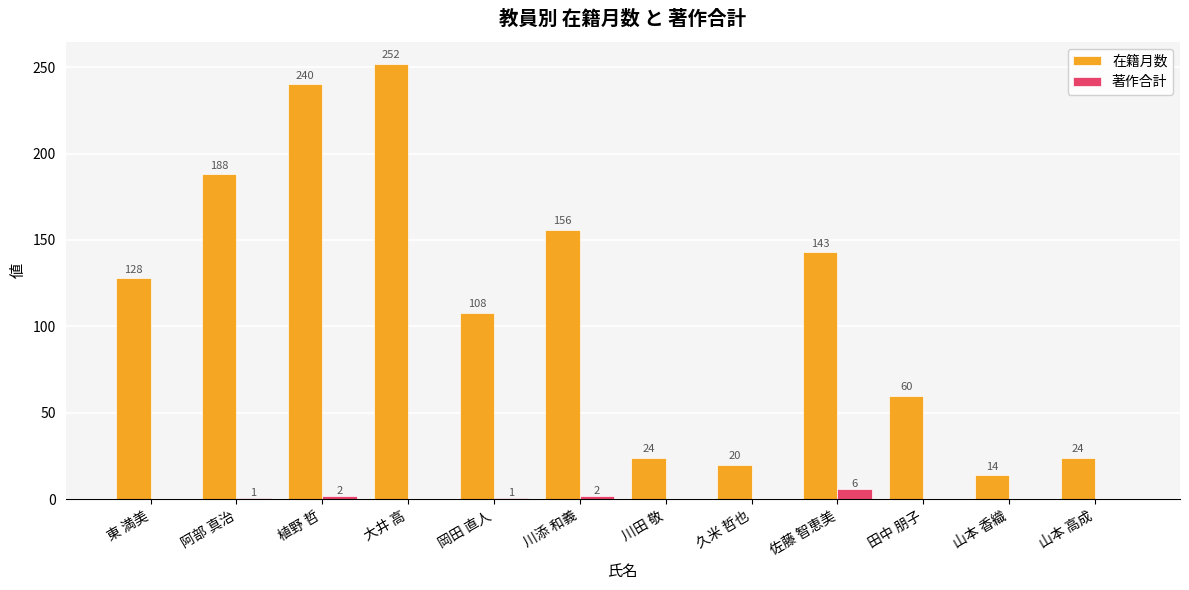

Is it true that 著作合計 equals 0 at 東 満美?

True